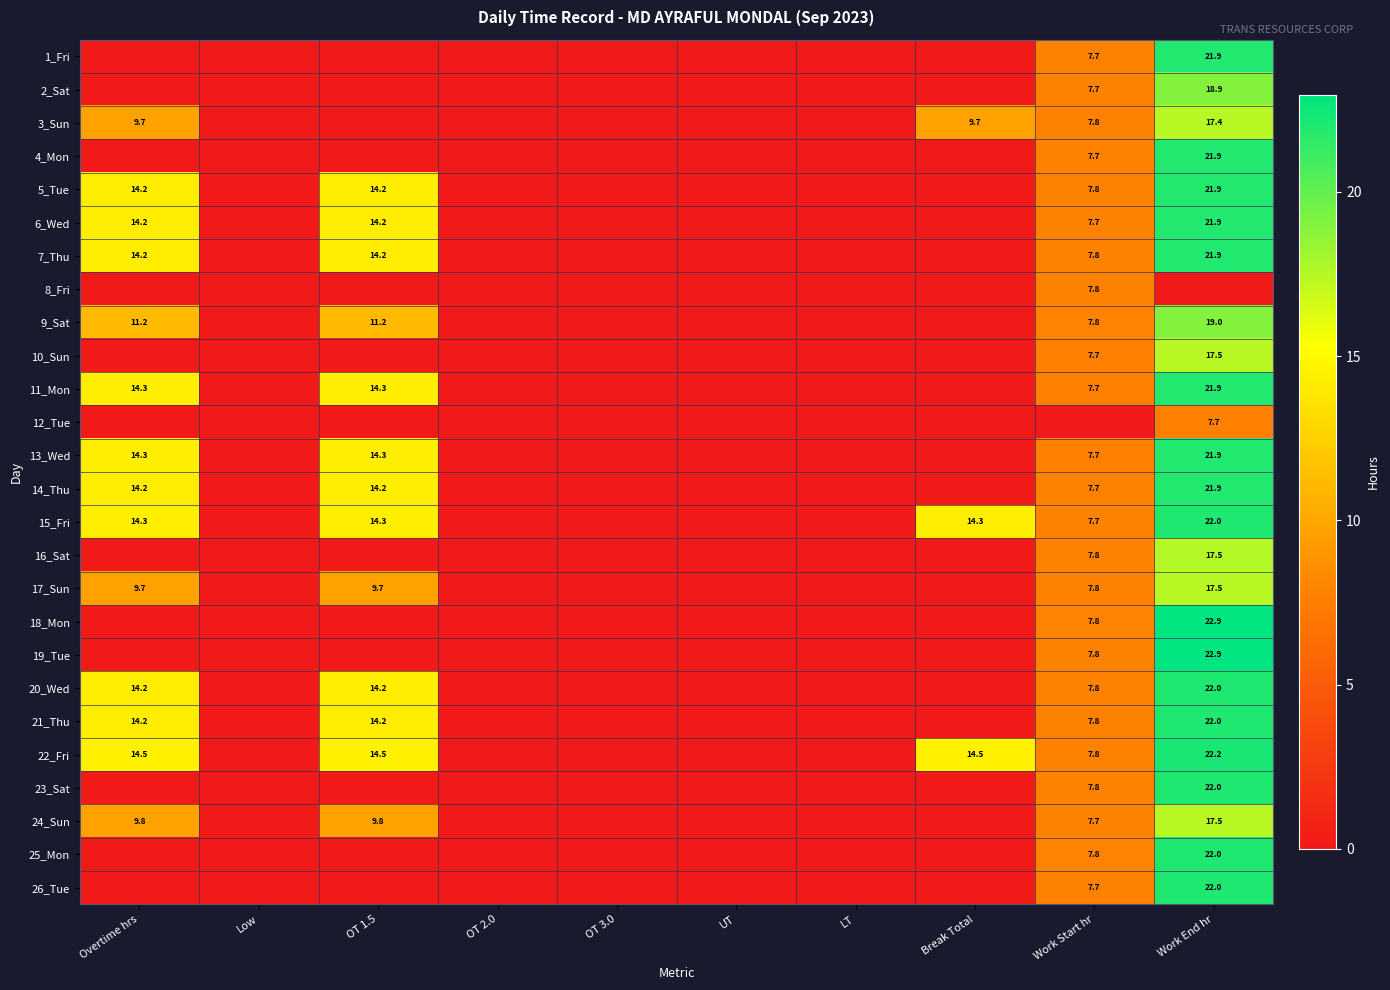

True or false: 24_Sun has a value of 16.1 at Overtime hrs.

False